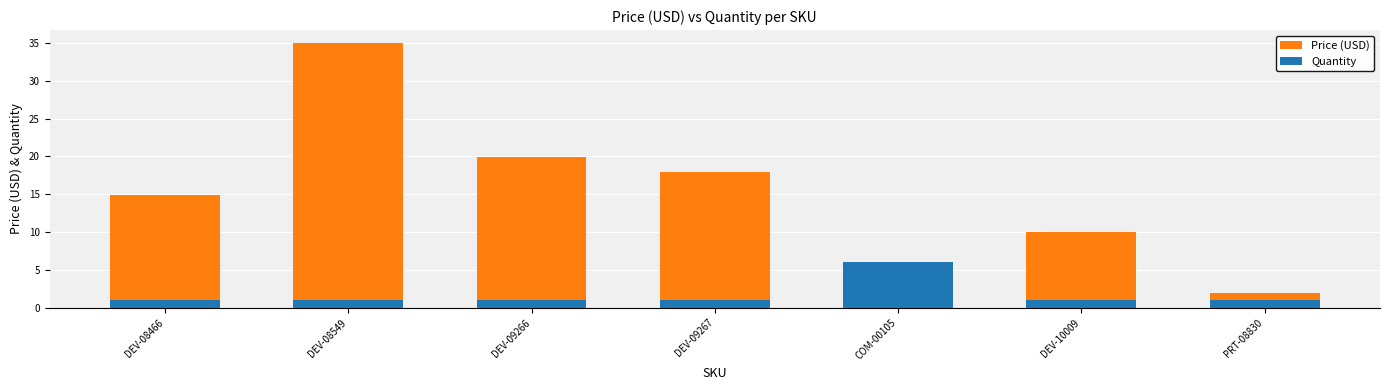

Reading left to right, transcribe all the data shown in this chart.

Price (USD): DEV-08466=14.9	DEV-08549=35.0	DEV-09266=19.9	DEV-09267=17.9	COM-00105=2.2	DEV-10009=9.9	PRT-08830=1.9
Quantity: DEV-08466=1.0	DEV-08549=1.0	DEV-09266=1.0	DEV-09267=1.0	COM-00105=6.0	DEV-10009=1.0	PRT-08830=1.0